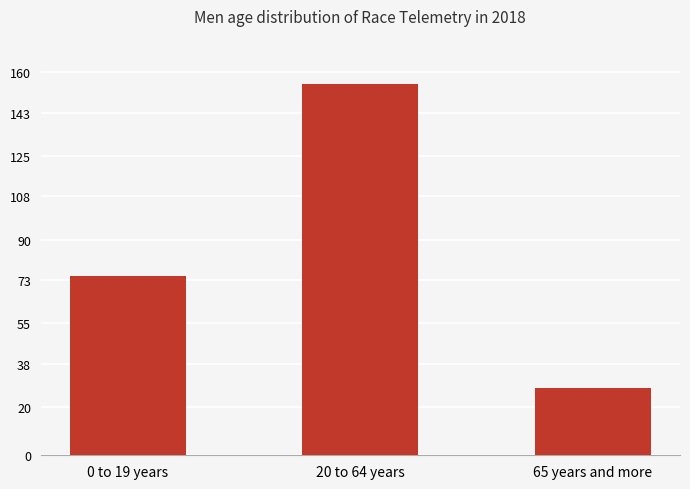

What is the minimum value shown in the chart?

28